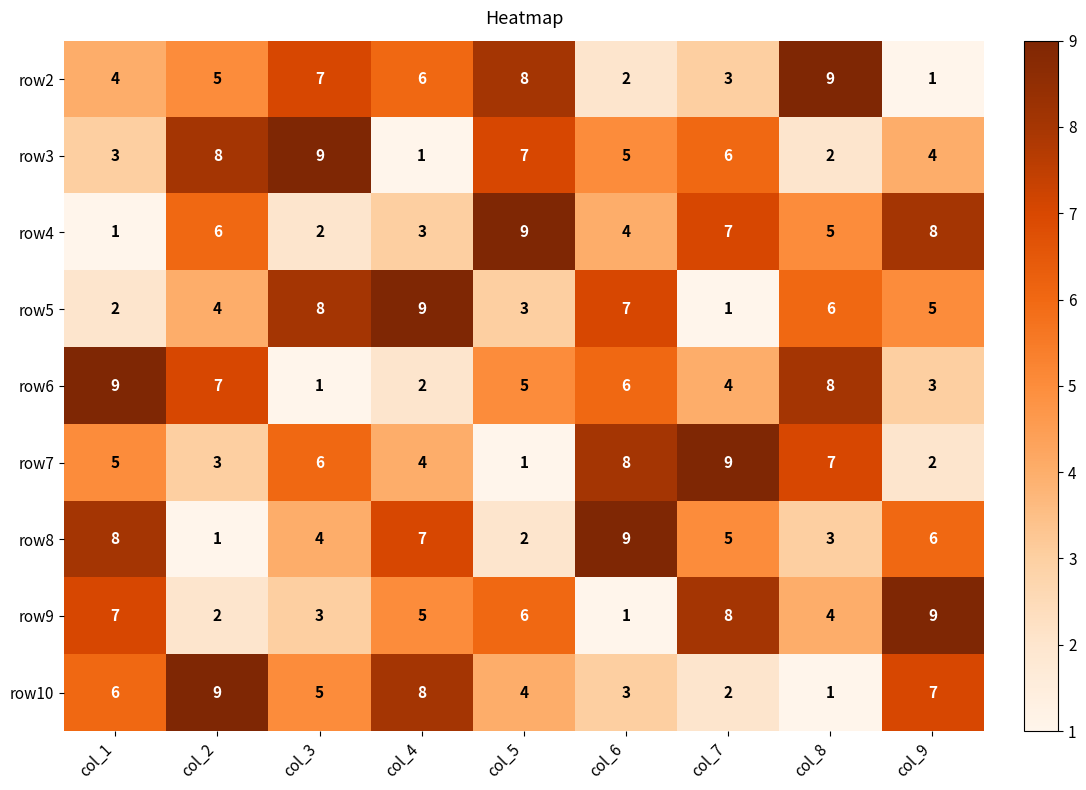

Which series changed the most between col_2 and col_7?

row10